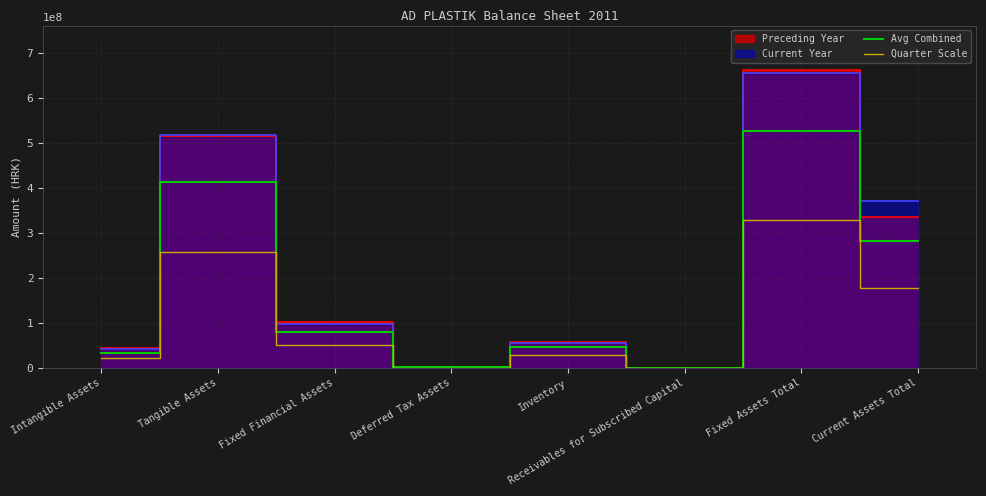

What is the average value of the Quarter Scale series?

107903291.8